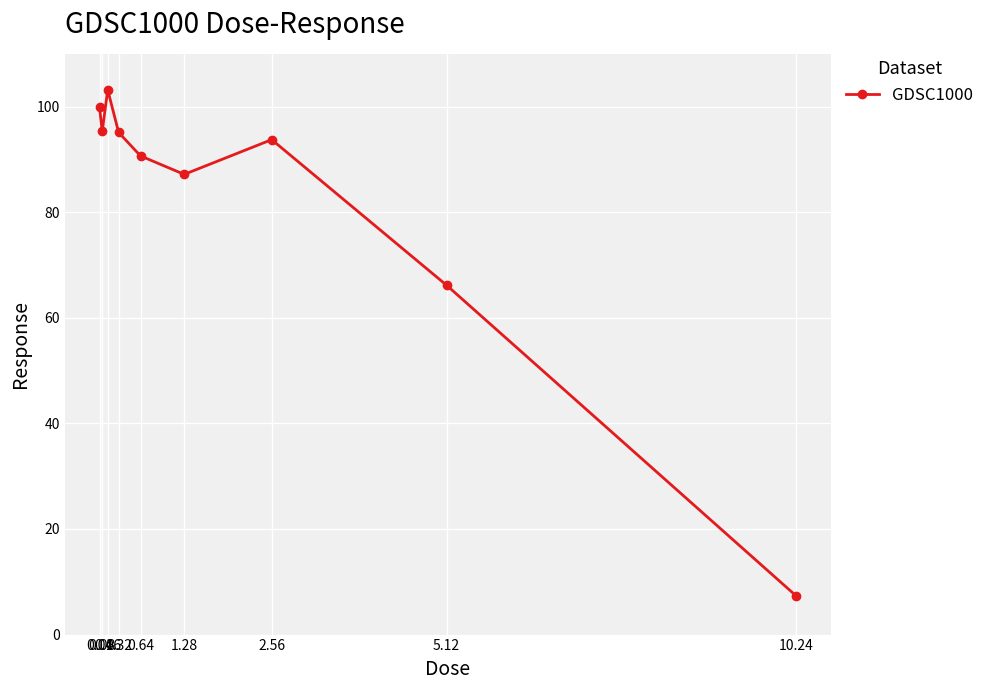

At which category does the chart reach its peak across all series?

0.16